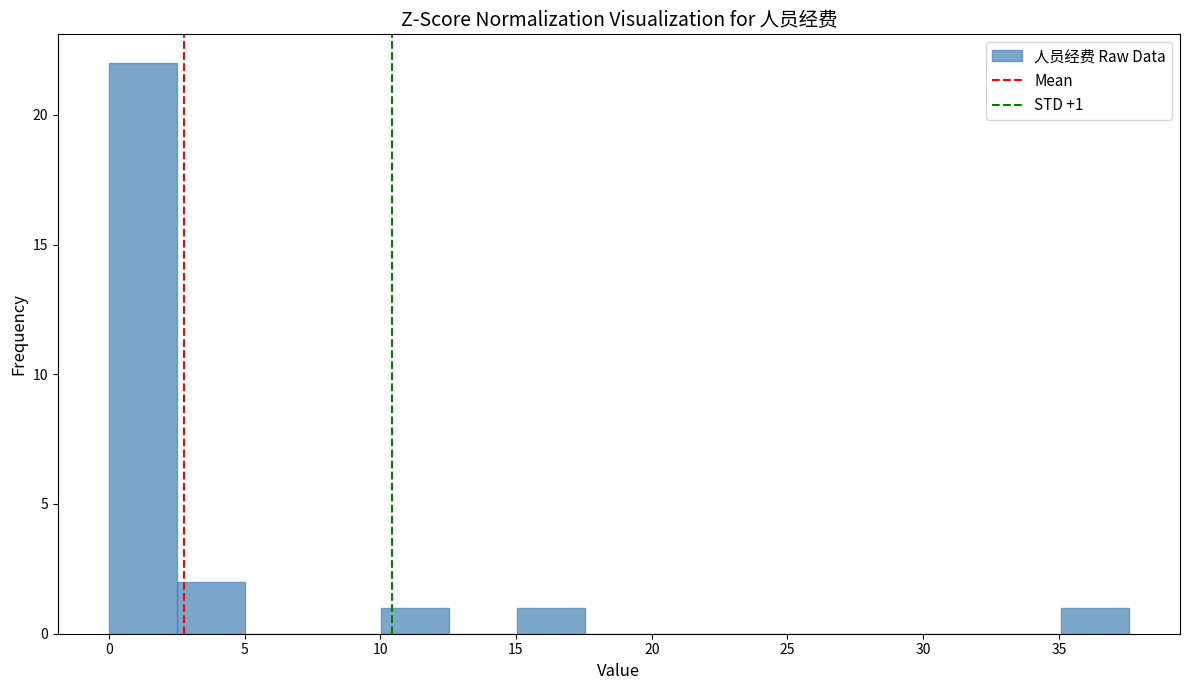

Over which range of the x-axis is the bar tallest?

0.0 to 2.5